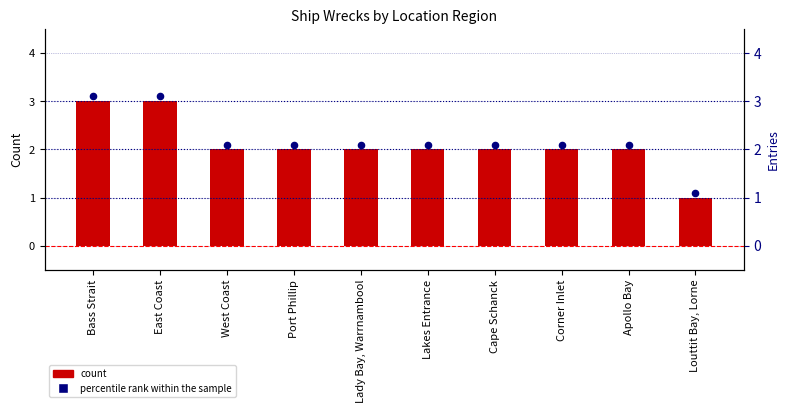

What are all the series names shown in the legend?

Count, percentile rank within the sample